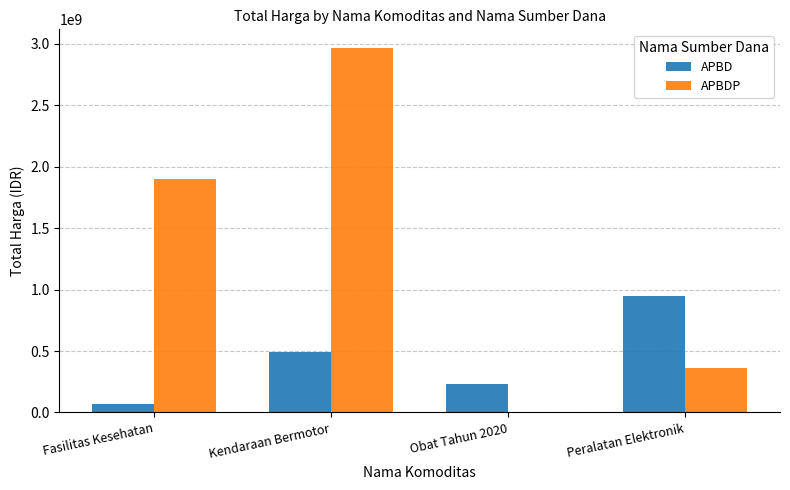

Reading right to left, list all the values displayed in this chart.

APBD: 948767000	234709570	493000000	67019075
APBDP: 363854600	0	2970562000	1903467900